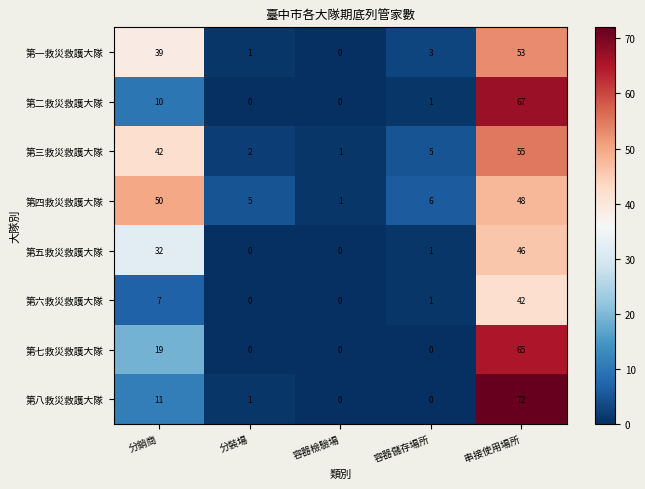

Where does the 第五救災救護大隊 series first go above 1?

分銷商